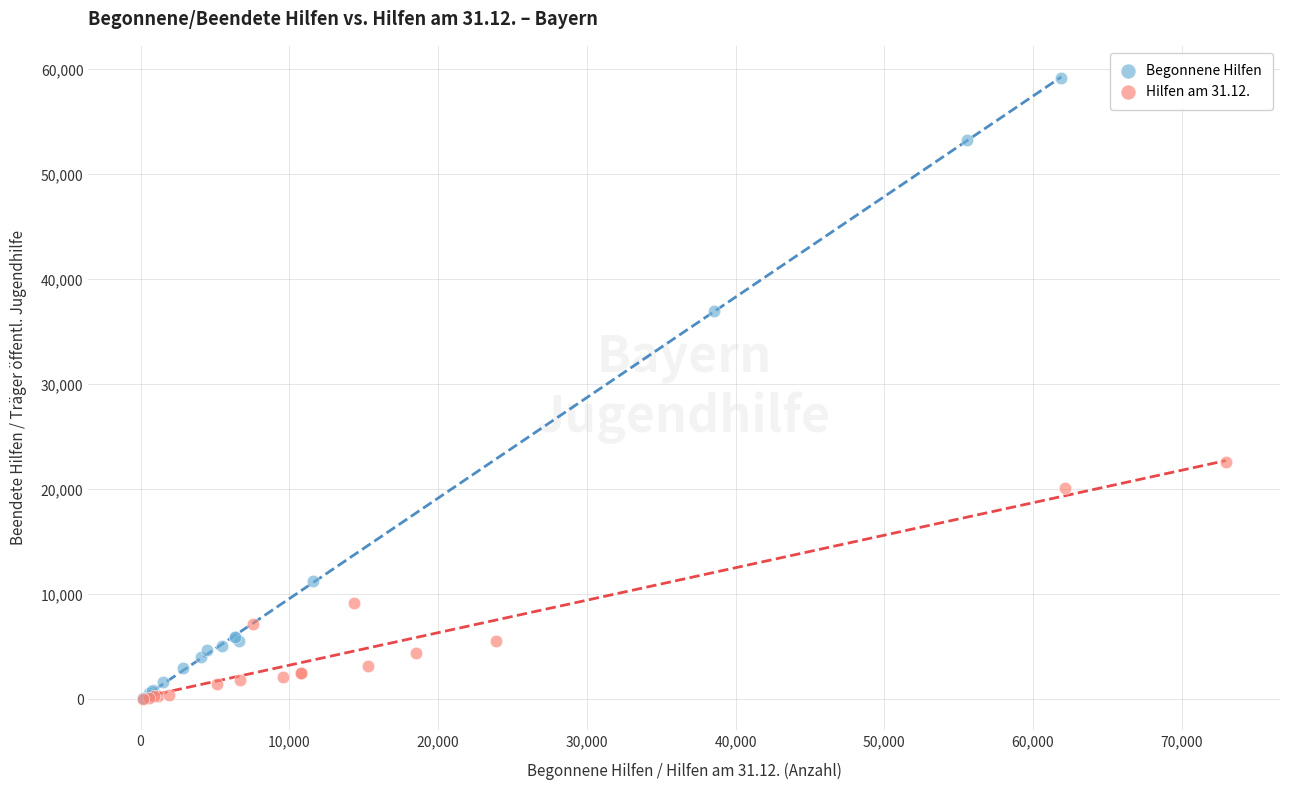

Which series has the widest spread of Y values?

Begonnene Hilfen